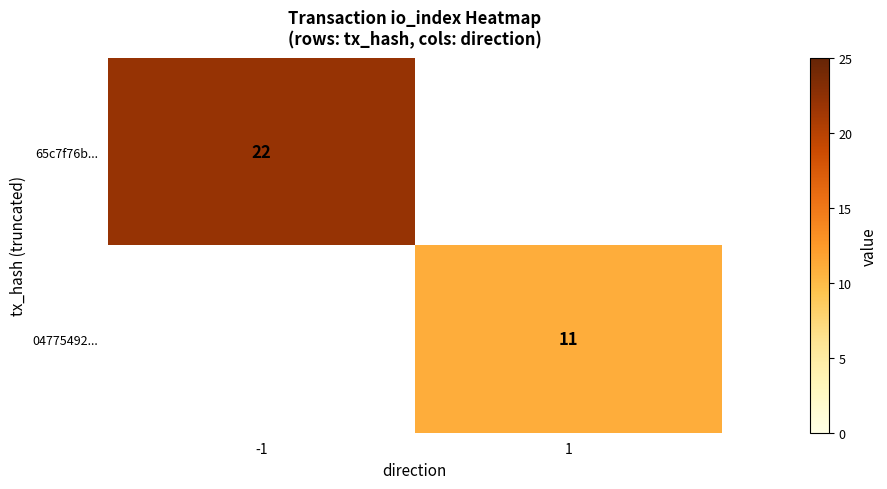

How many data points does each series have?

2